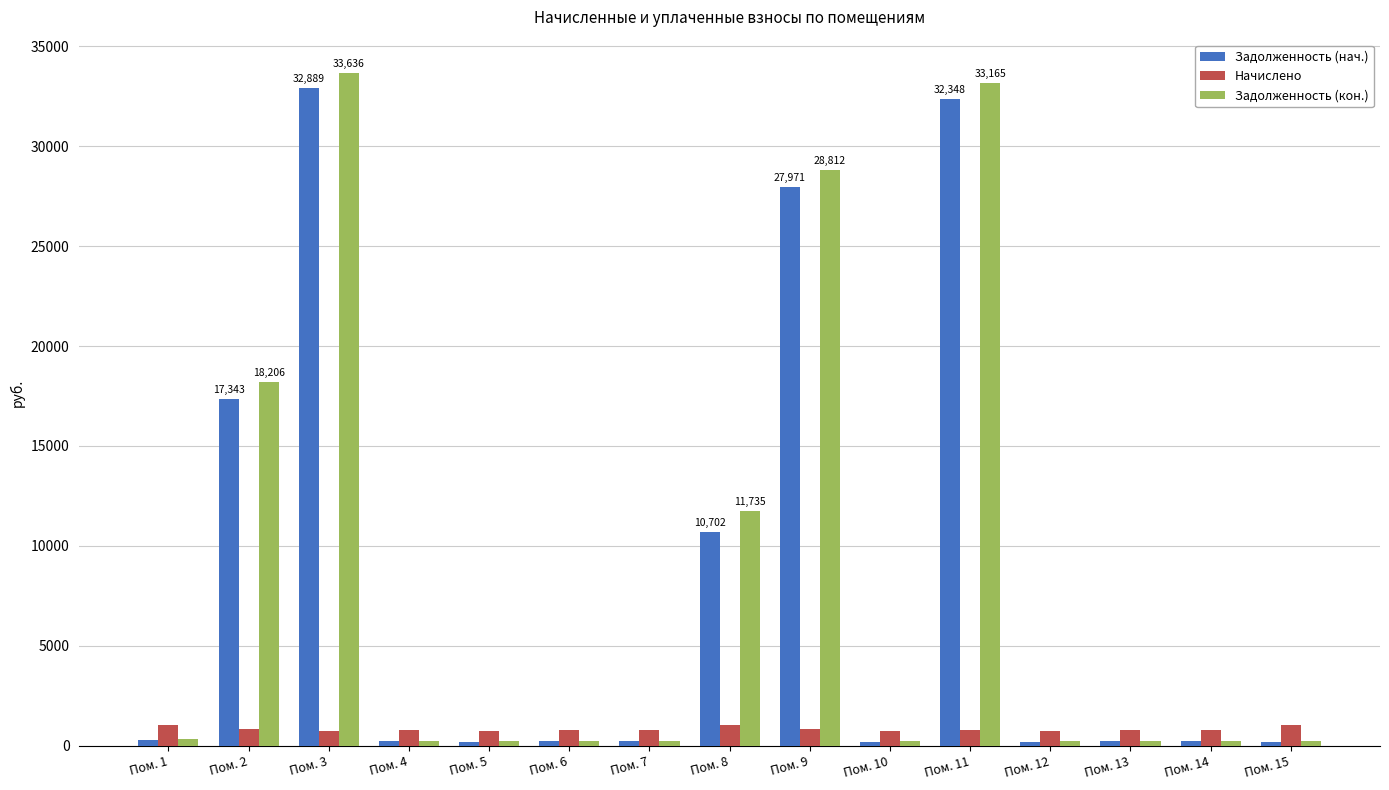

What is the total value across all series at Пом. 3?

67271.6